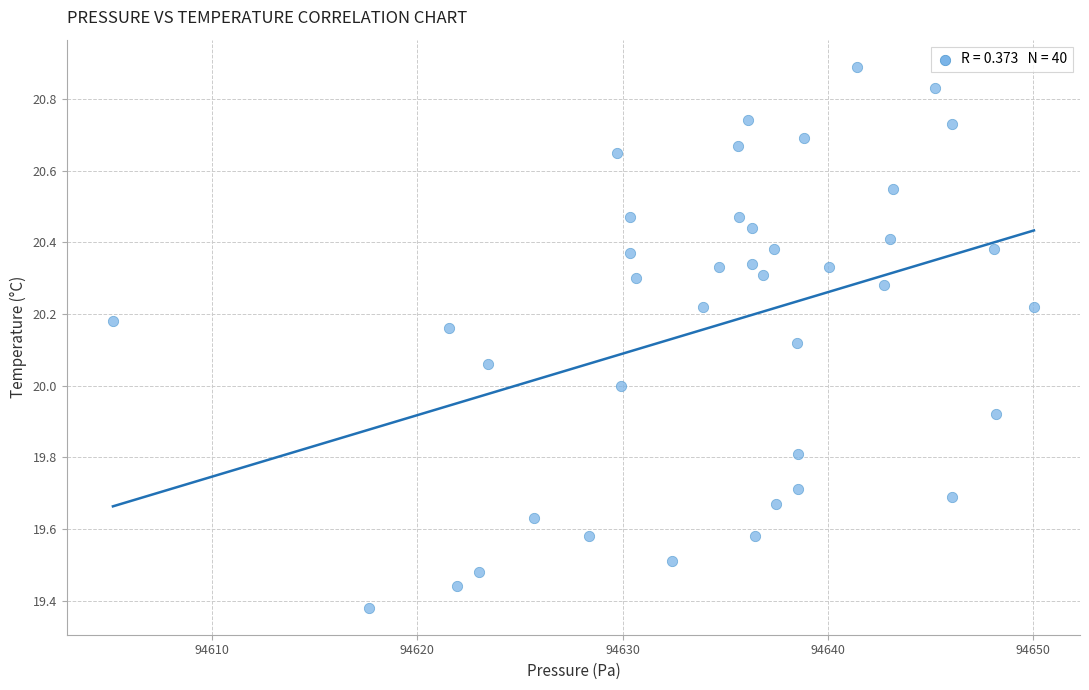

What is the range of X values (max minus min)?

44.8